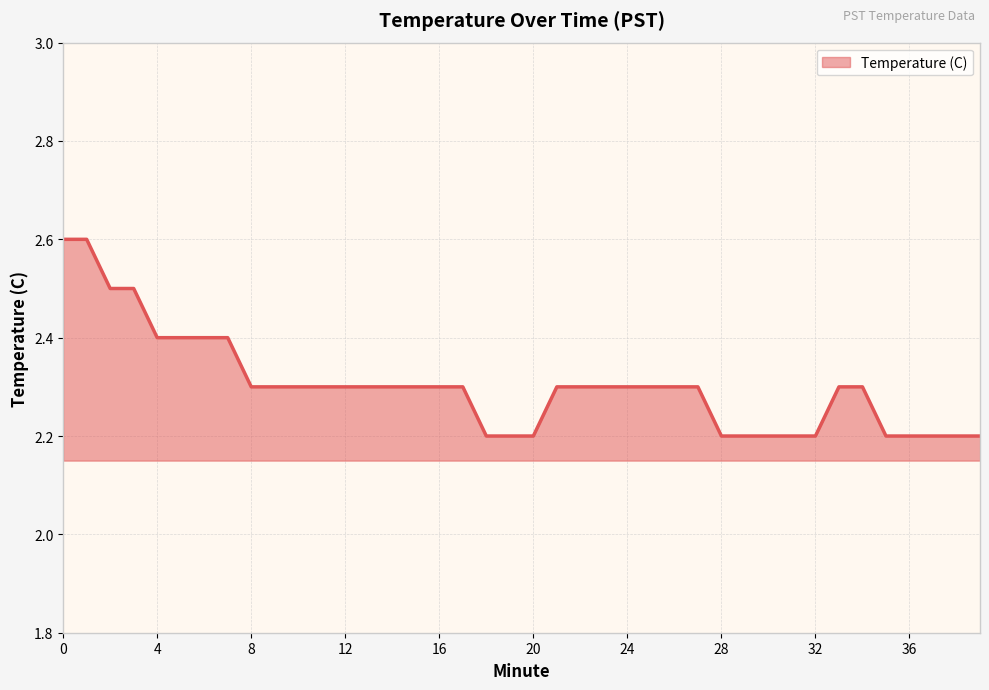

What is the difference between the maximum and minimum values?

0.4